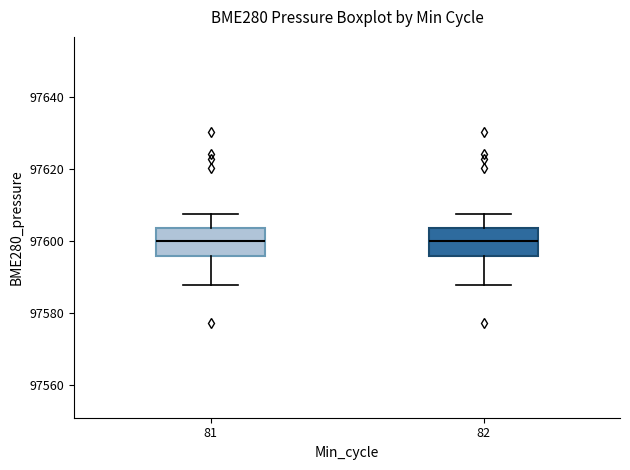

Reading left to right, read every box against the y-axis: the position of its median line, the range the box covers, and the ends of its whiskers. The values are not printed on the chart, so give them approximately, as read against the axis.

81: median 97600, box 97596 to 97604, whiskers 97588 to 97608
82: median 97600, box 97596 to 97604, whiskers 97588 to 97608